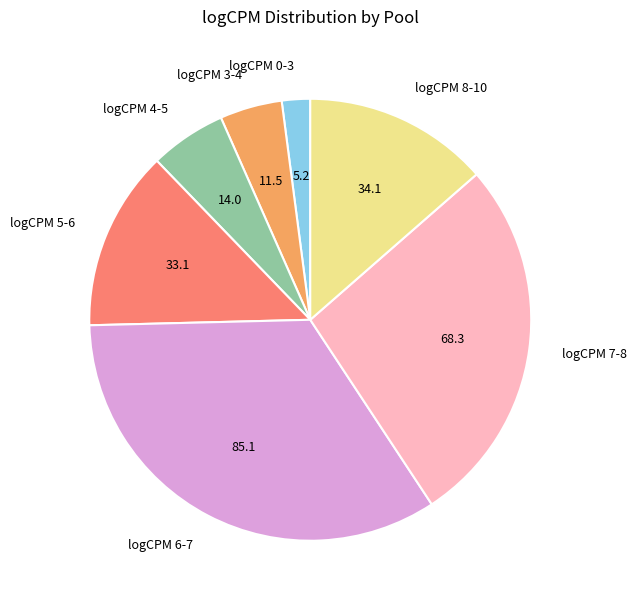

Does logCPM 4-5 account for over 50% of the chart?

No